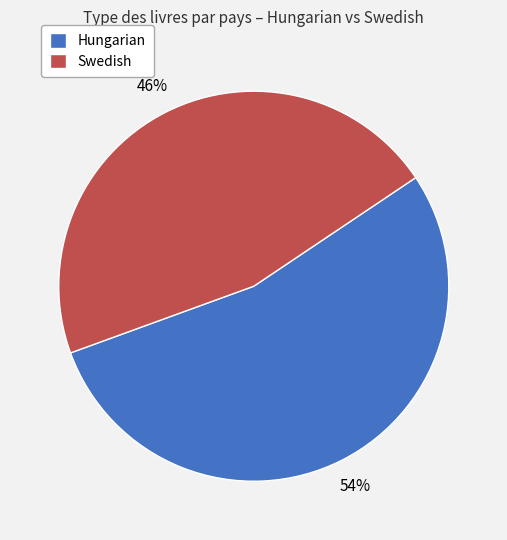

Do Swedish and Hungarian together represent more than half of the pie?

Yes